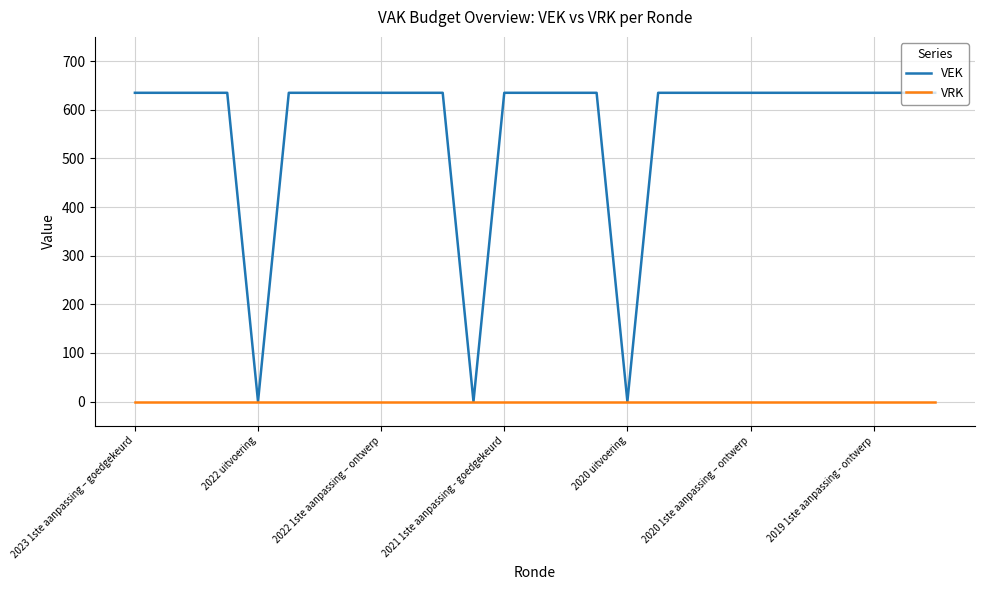

Which series has the largest range (max minus min)?

VEK